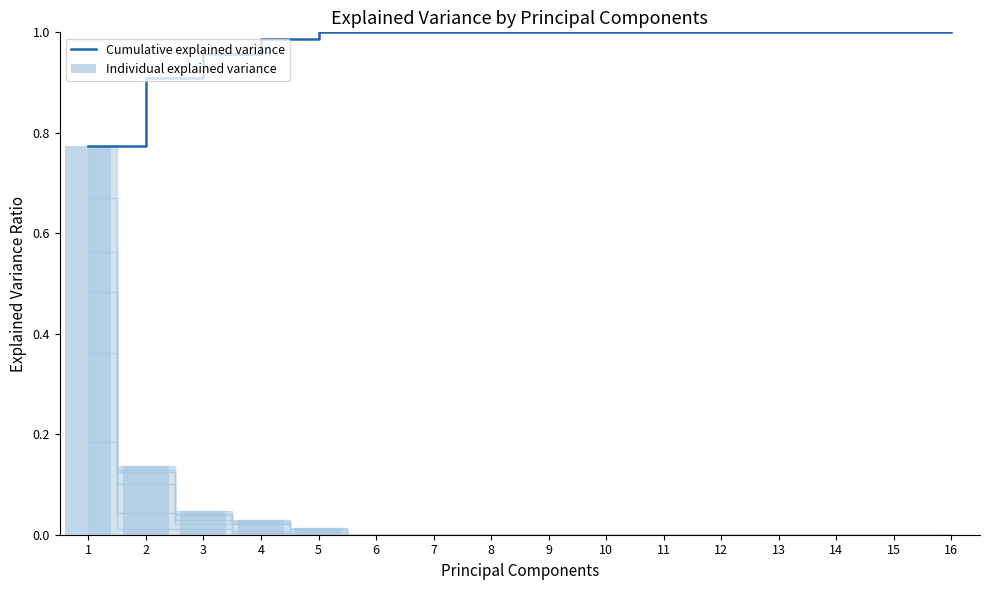

How many bars are there in each group?

2